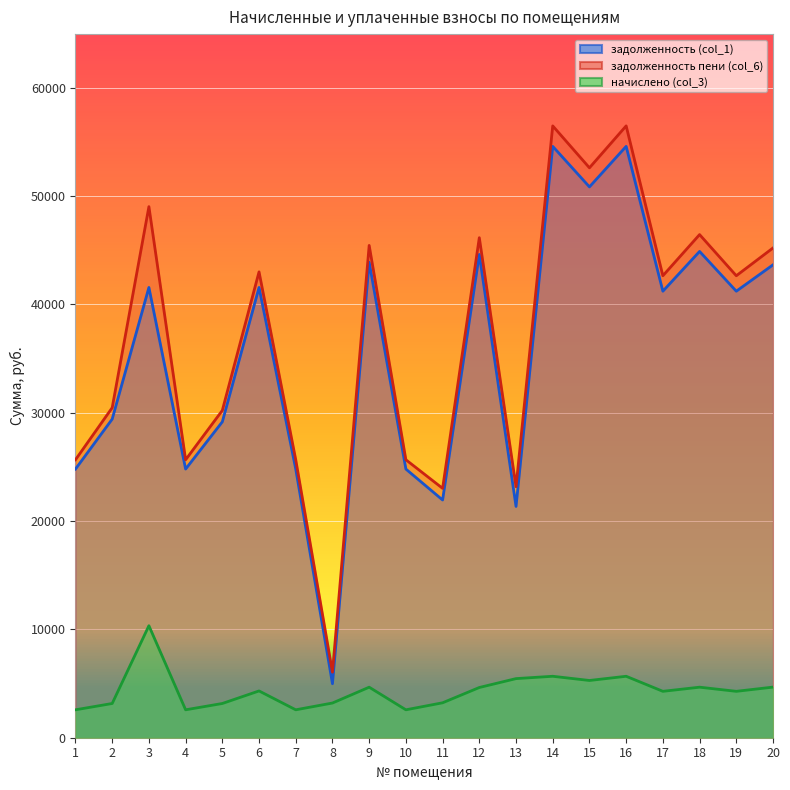

What is the minimum value shown in the chart?

2577.6